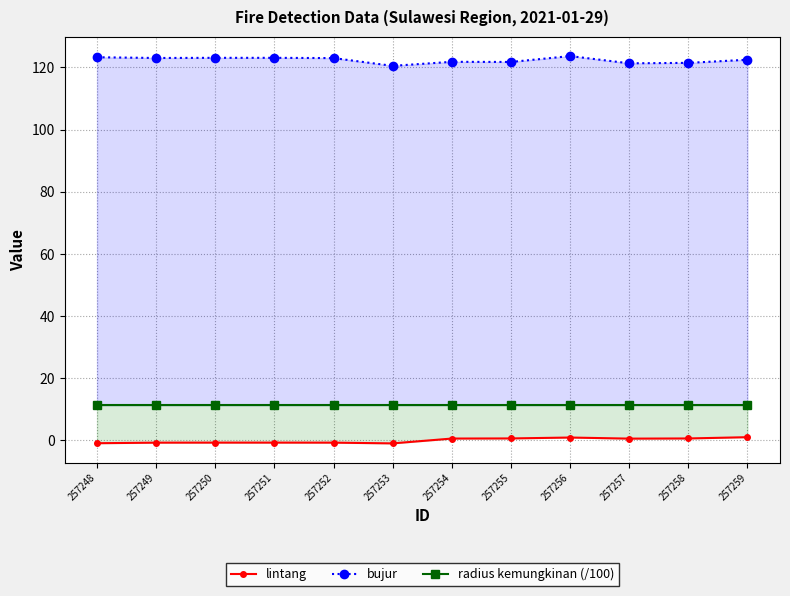

Does the chart have visible grid lines?

Yes